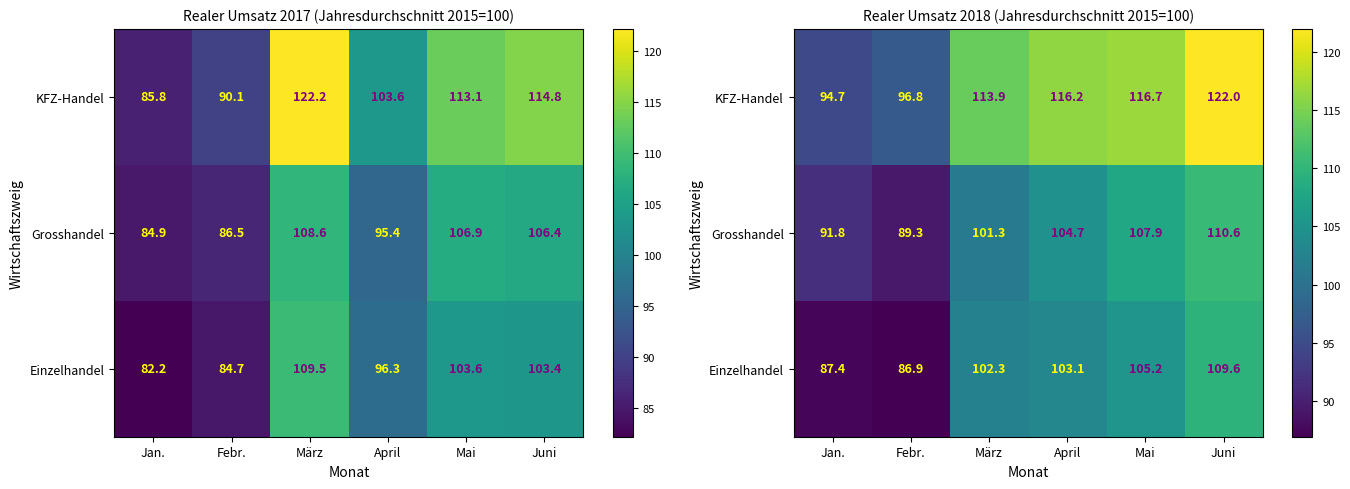

At how many categories does at least one series exceed 116?

3